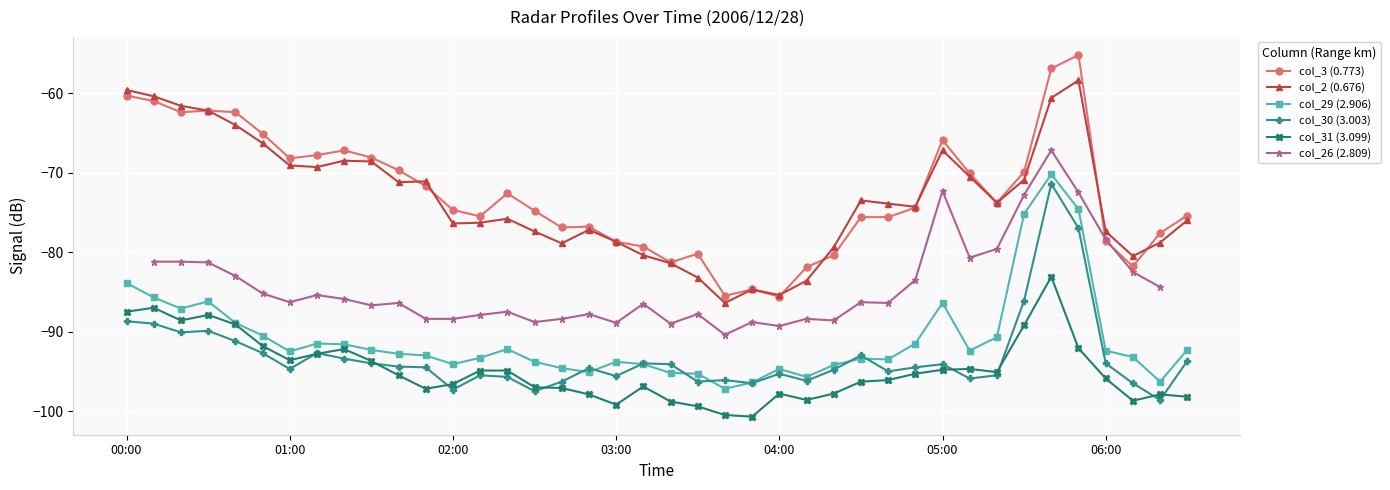

True or false: col_31 (3.099) and col_3 (0.773) cross at least once.

False